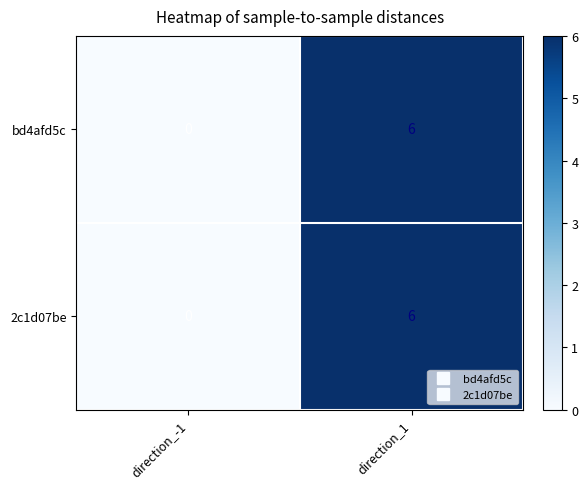

Count the number of data series in this chart.

2